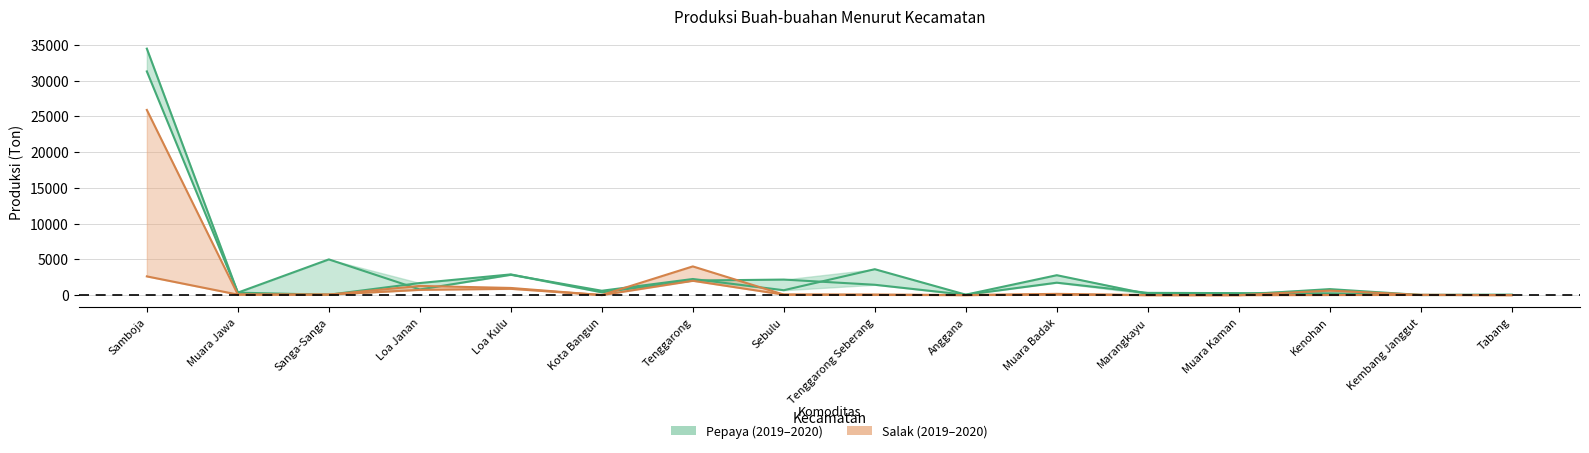

Where is Pepaya 2020 nearest to the value 17252?

Sanga-Sanga